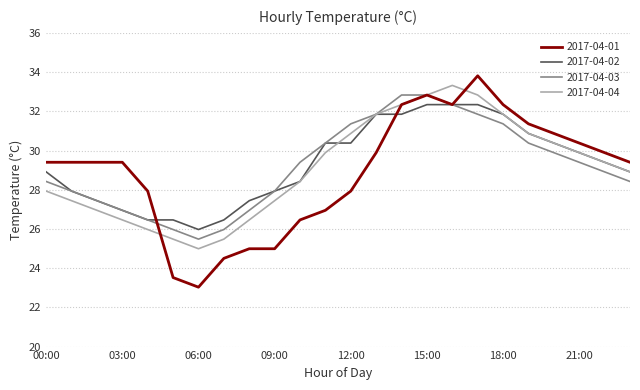

What is the minimum value shown in the chart?

23.0